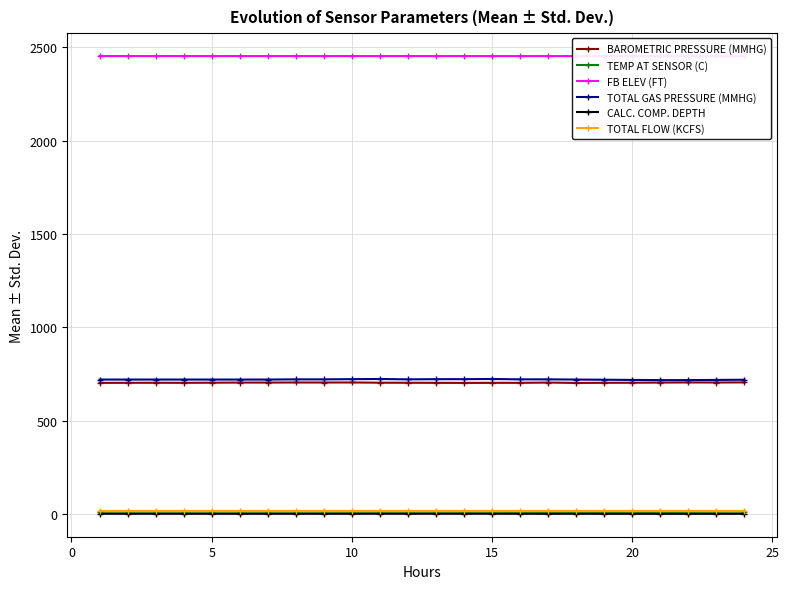

True or false: TOTAL GAS PRESSURE (MMHG) has more than 1 interior local peaks.

True